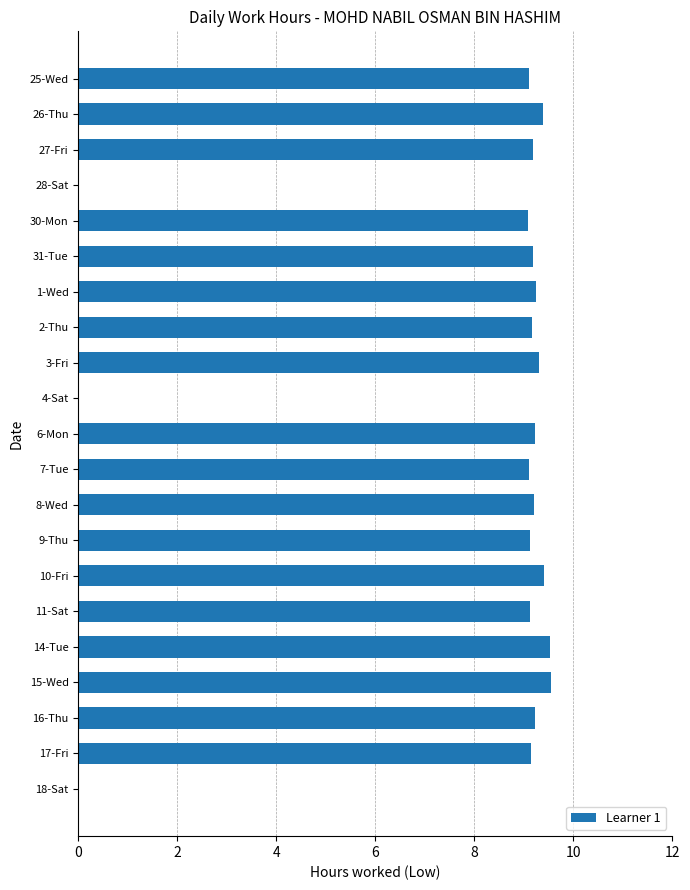

The value at 9-Thu is 9.1. True or false?

True